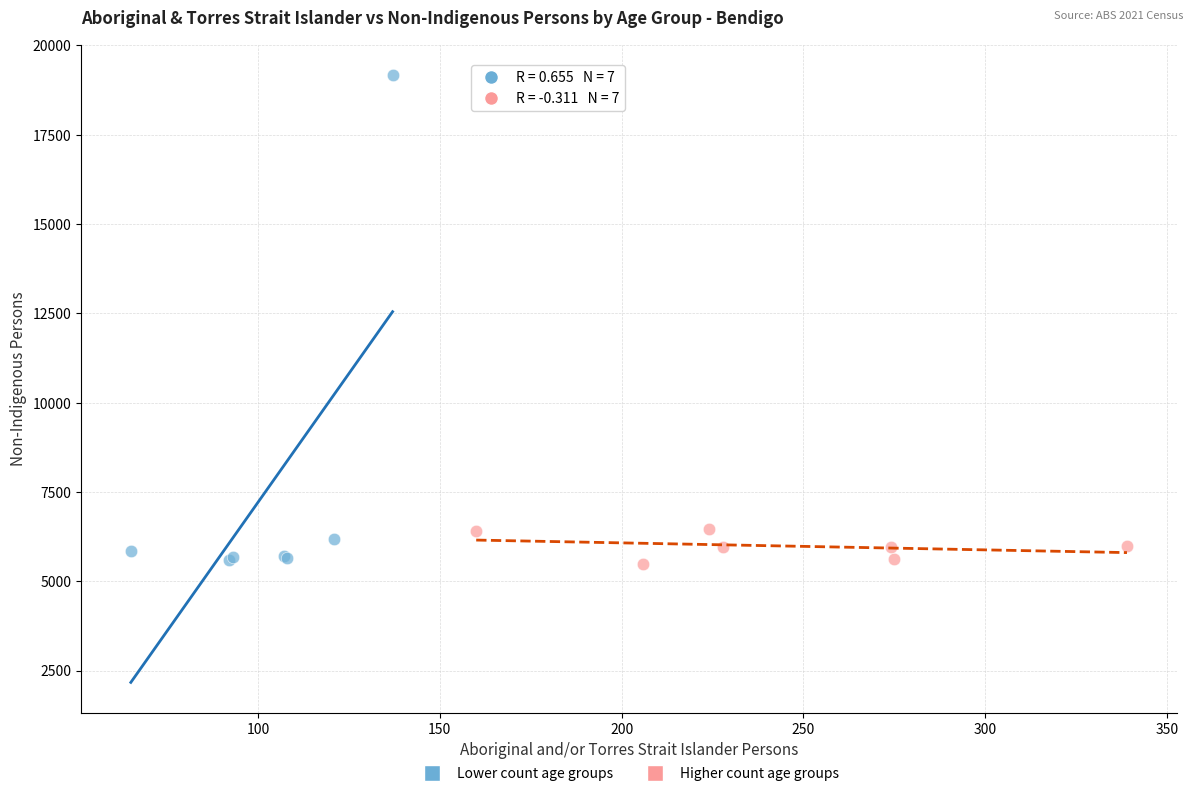

What are all the series names shown in the legend?

Lower count age groups, Higher count age groups